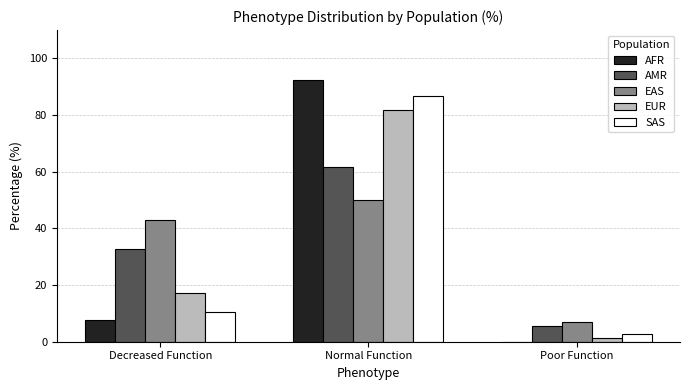

At which label does AMR reach its peak?

Normal Function